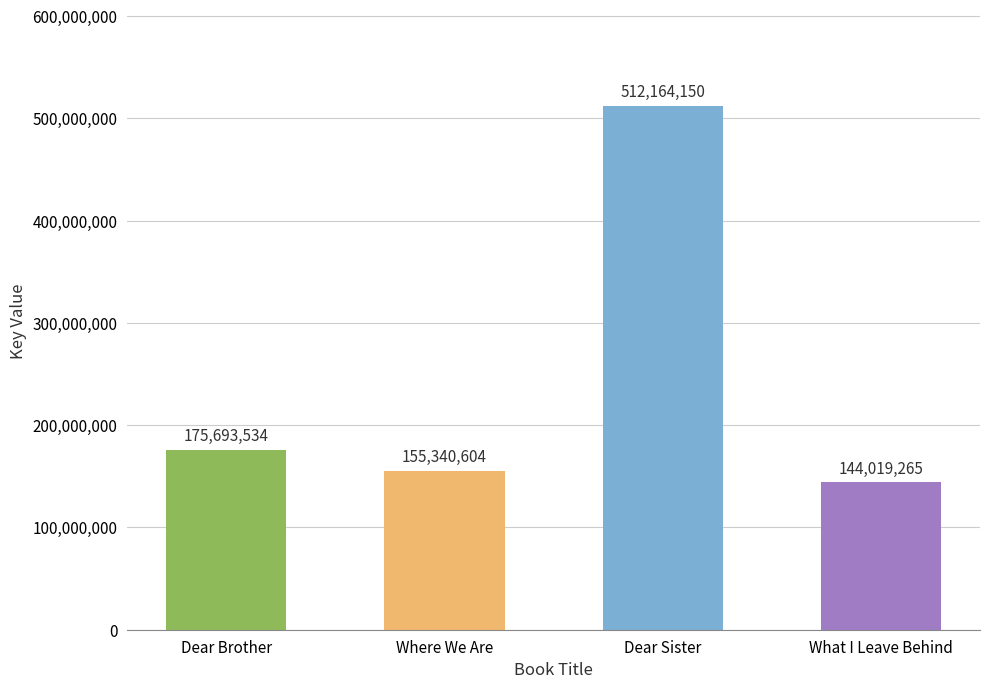

Which label corresponds to the smallest value in the chart?

What I Leave Behind